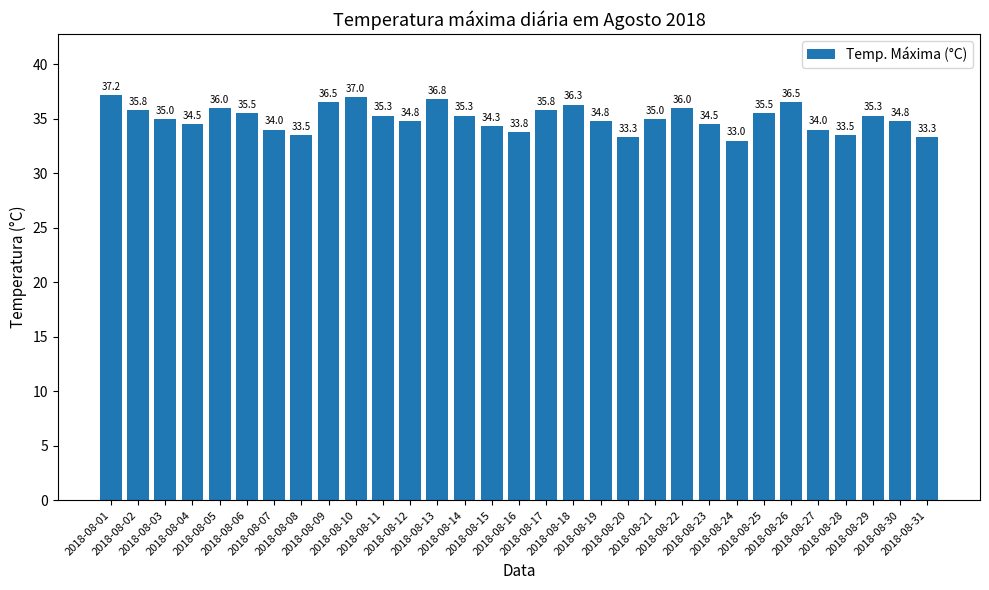

What is the difference between the maximum and minimum values?

4.2